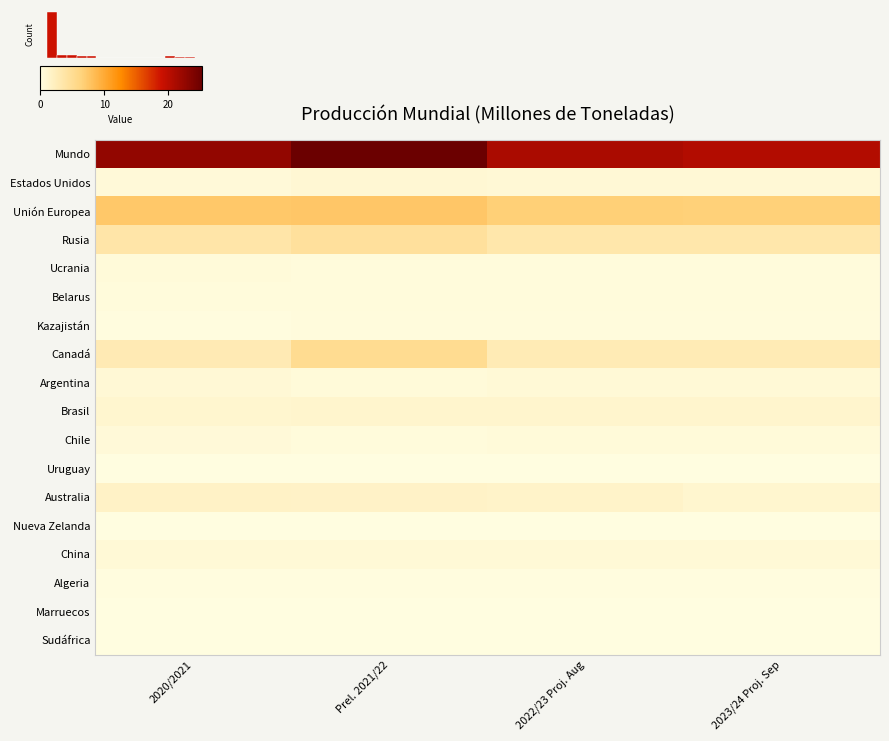

Which series changed the most between 2020/2021 and 2023/24 Proj. Sep?

Mundo